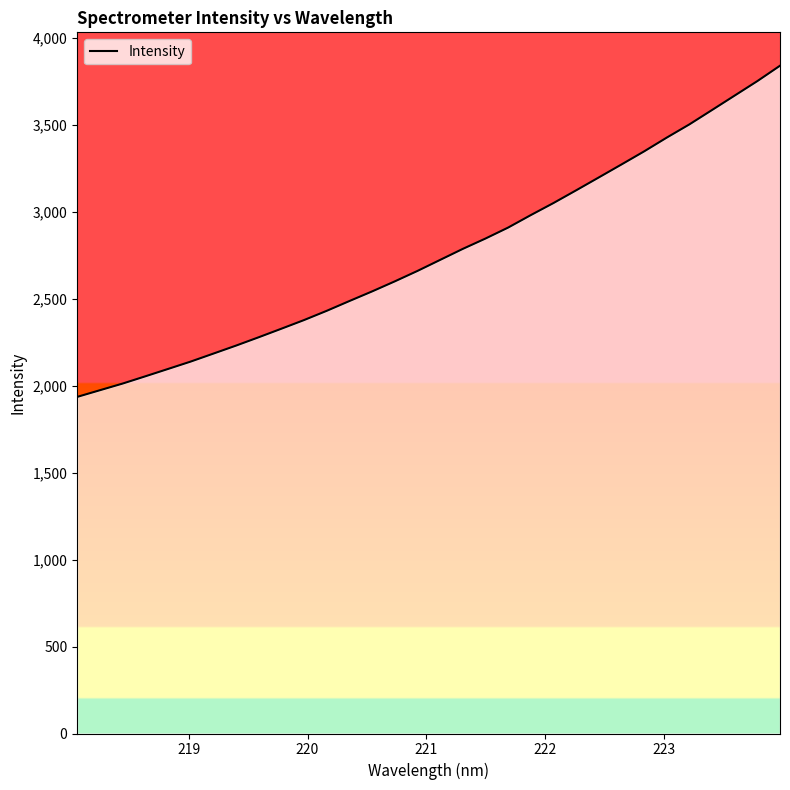

What is the greatest value displayed?

3841.6